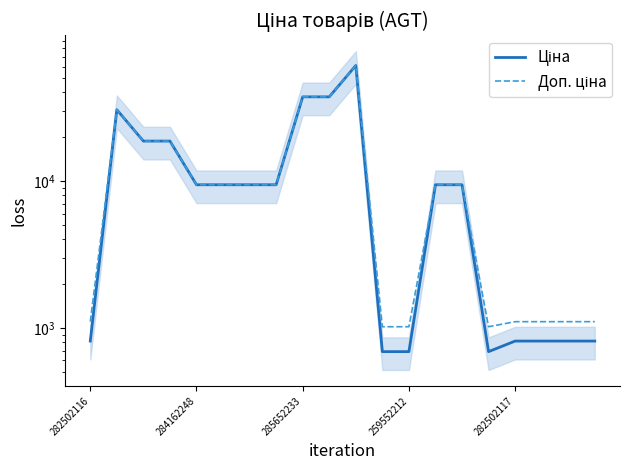

Which series has the largest total across all categories?

Доп. ціна